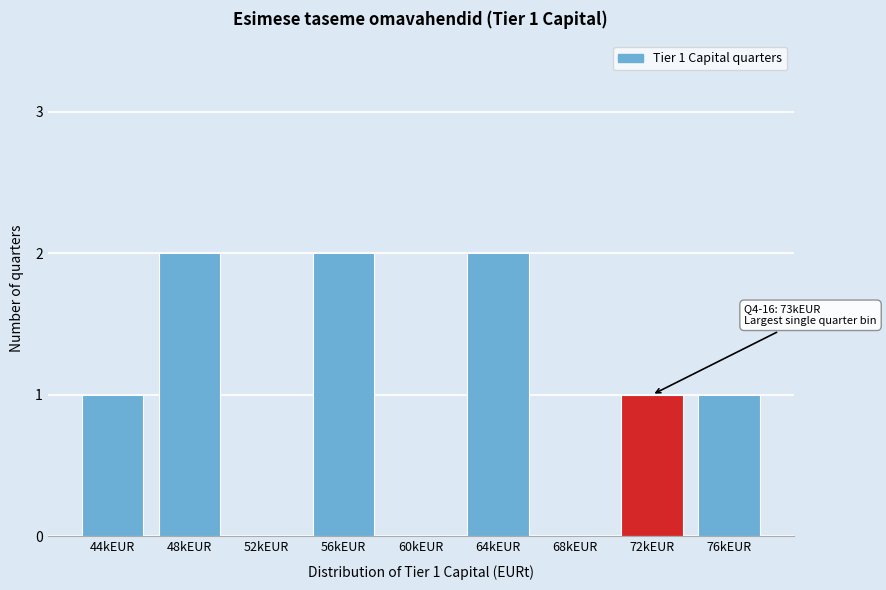

Reading right to left, what are all the values shown in this chart?

76kEUR=1	72kEUR=1	68kEUR=0	64kEUR=2	60kEUR=0	56kEUR=2	52kEUR=0	48kEUR=2	44kEUR=1